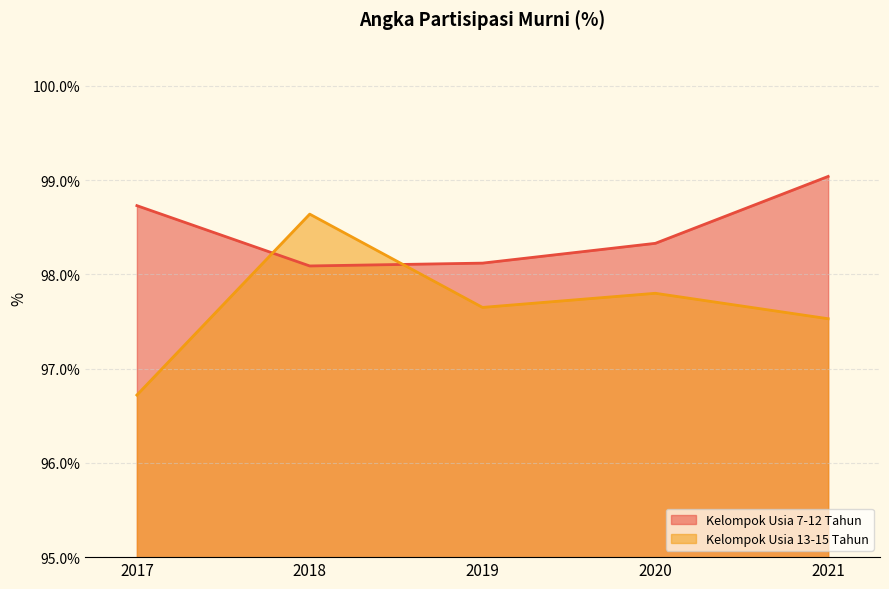

What is the difference between the maximum and minimum values in the Kelompok Usia 13-15 Tahun series?

1.9